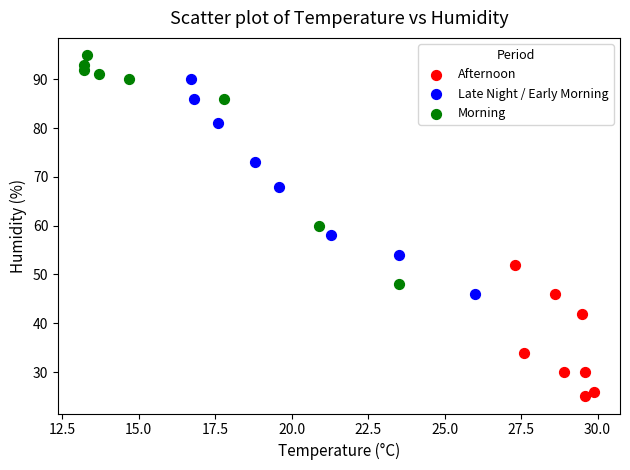

What are all the series names shown in the legend?

Afternoon, Late Night / Early Morning, Morning